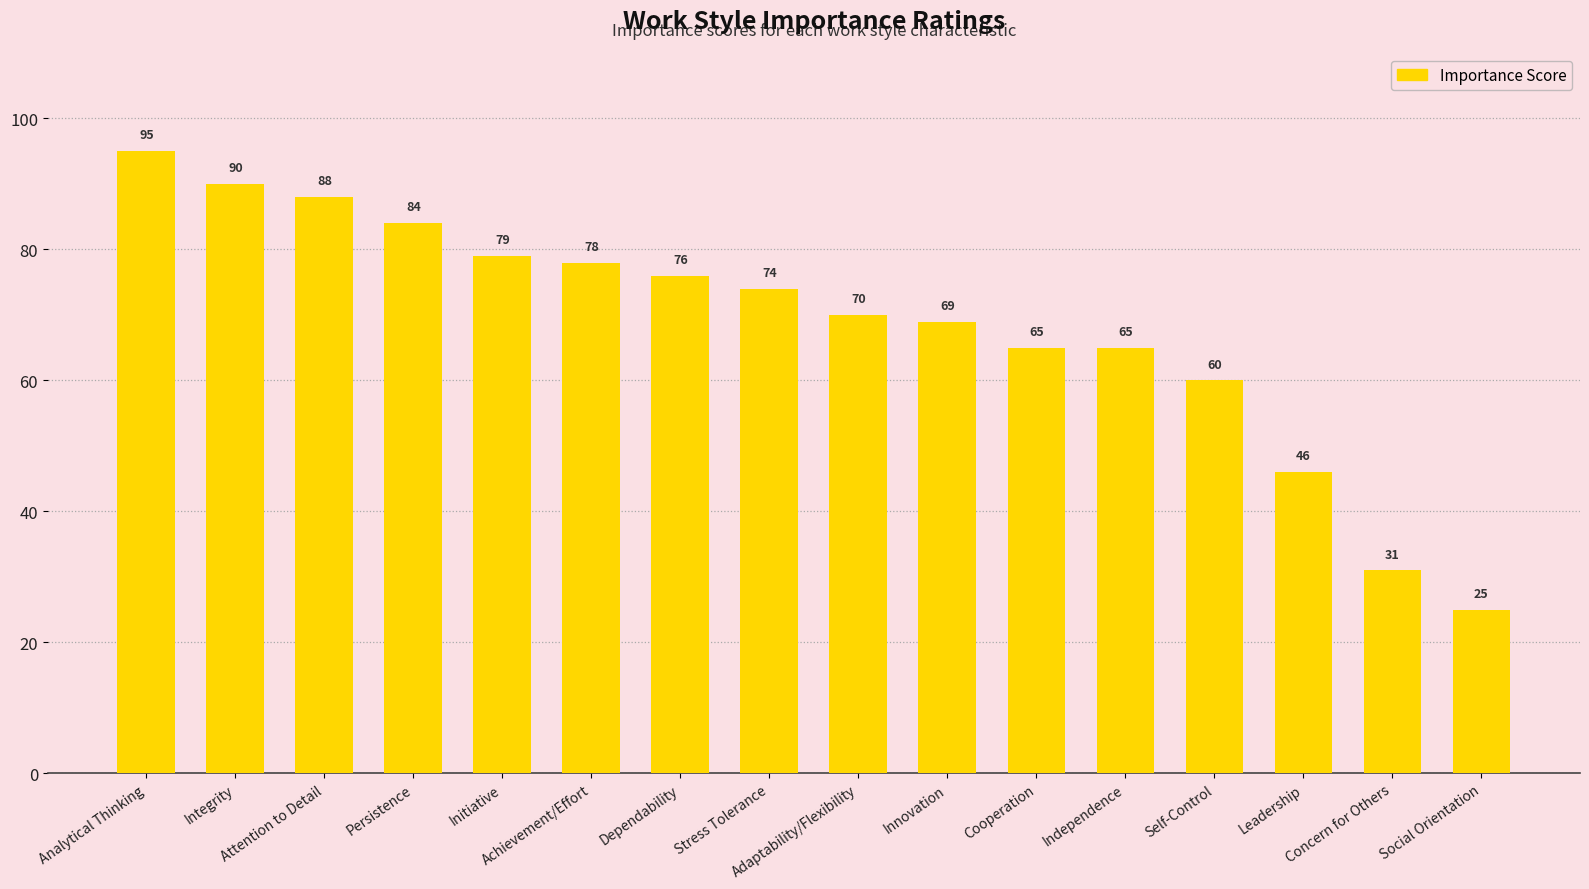

What is the sum of all values?

1095